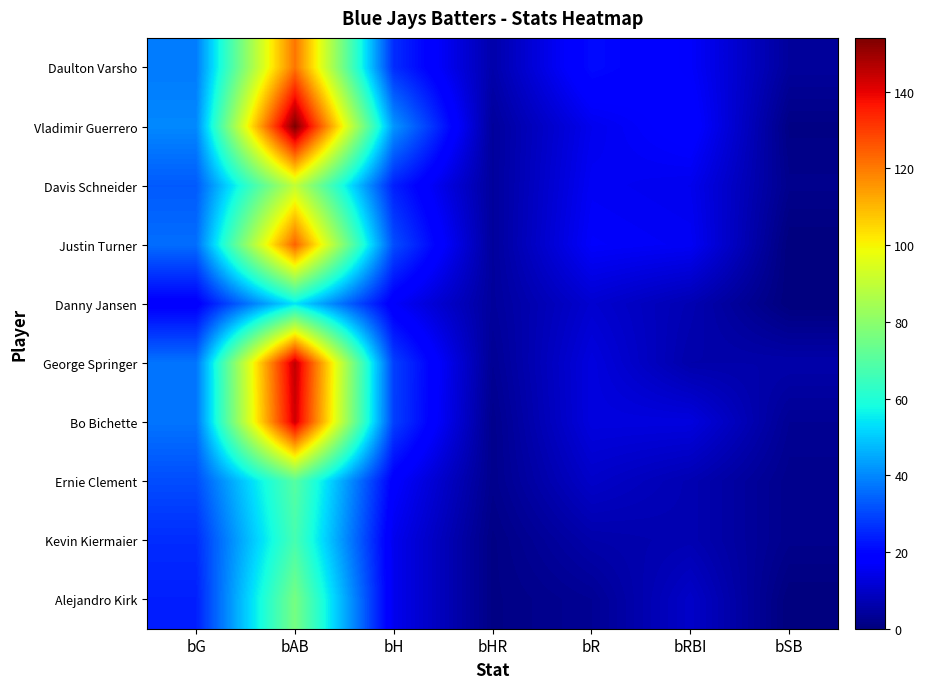

What is the greatest value displayed?

154